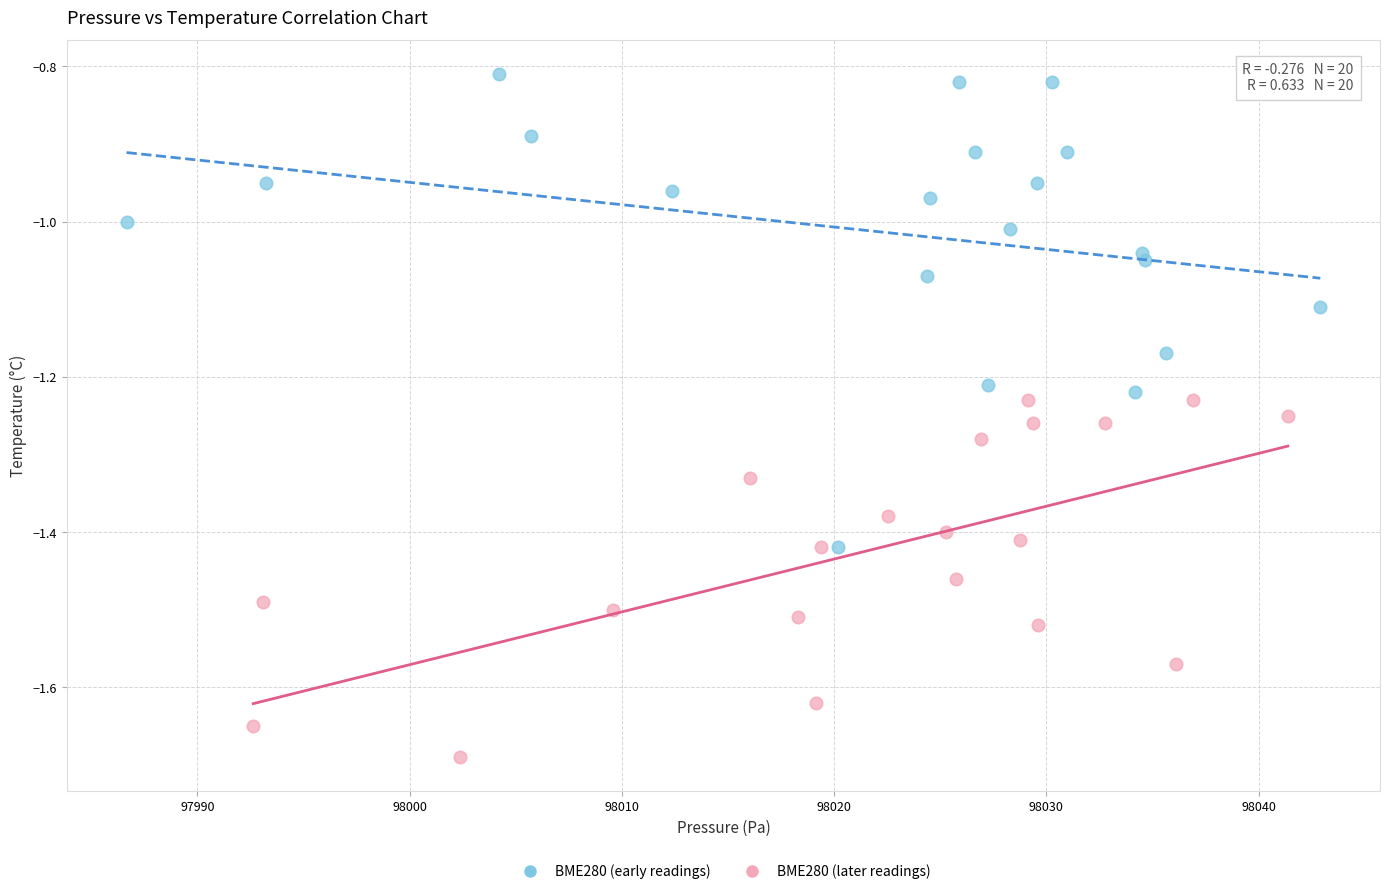

What are all the series names shown in the legend?

BME280 (early readings), BME280 (later readings)